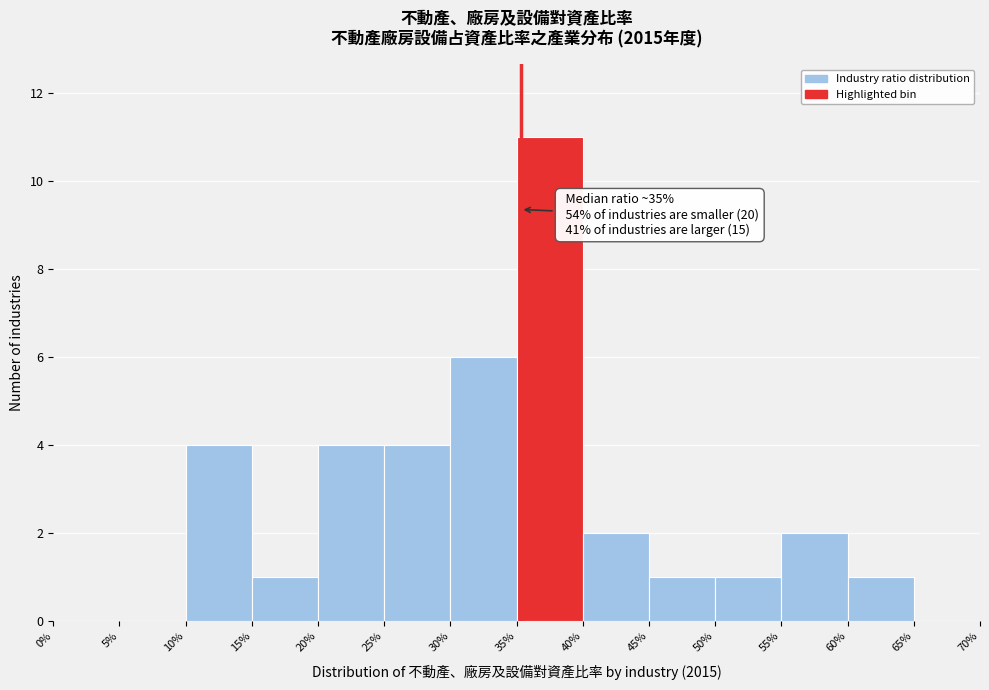

Which range on the x-axis has the tallest bar?

35% to 40%